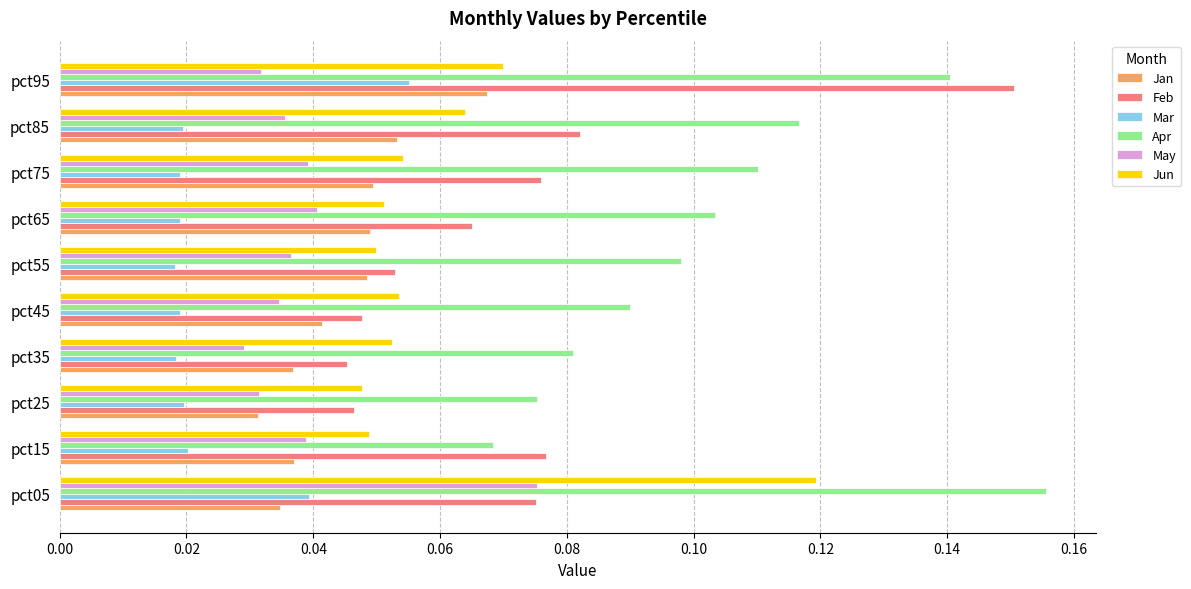

At which label does Jan reach its peak?

pct95